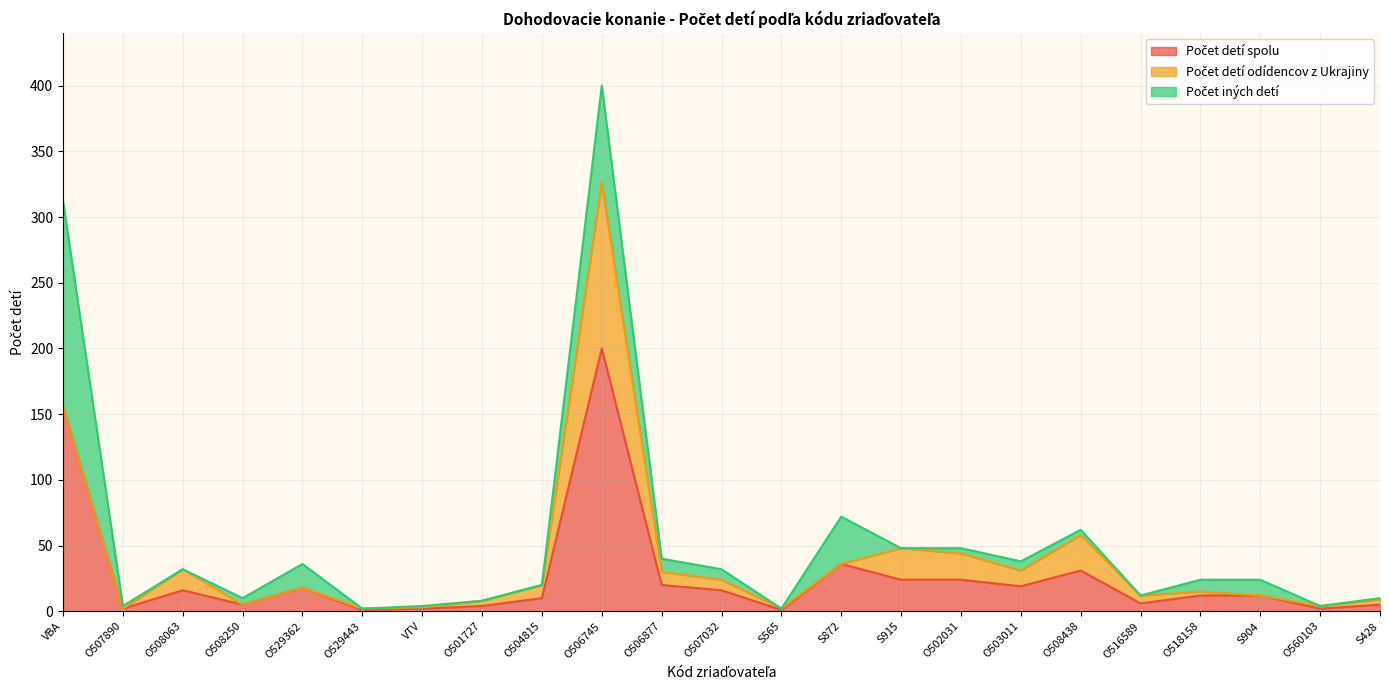

Reading left to right, what are all the values shown in this chart?

Počet detí spolu: VBA=156	O507890=2	O508063=16	O508250=5	O529362=18	O529443=1	VTV=2	O501727=4	O504815=10	O506745=200	O506877=20	O507032=16	S565=1	S872=36	S915=24	O502031=24	O503011=19	O508438=31	O516589=6	O518158=12	S904=12	O560103=2	S428=5
Počet detí odídencov z Ukrajiny: VBA=0	O507890=0	O508063=16	O508250=0	O529362=0	O529443=1	VTV=1	O501727=4	O504815=10	O506745=126	O506877=10	O507032=8	S565=1	S872=0	S915=24	O502031=20	O503011=12	O508438=27	O516589=6	O518158=3	S904=0	O560103=2	S428=4
Počet iných detí: VBA=156	O507890=2	O508063=0	O508250=5	O529362=18	O529443=0	VTV=1	O501727=0	O504815=0	O506745=74	O506877=10	O507032=8	S565=0	S872=36	S915=0	O502031=4	O503011=7	O508438=4	O516589=0	O518158=9	S904=12	O560103=0	S428=1